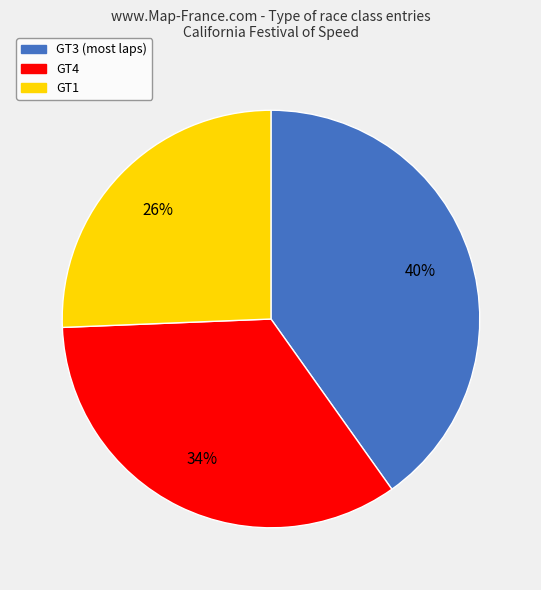

To the nearest percent, what is the average slice percentage?

33%